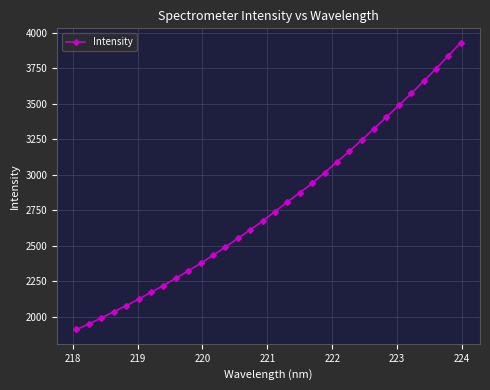

What is the value of the 22nd point from the left?

3089.5